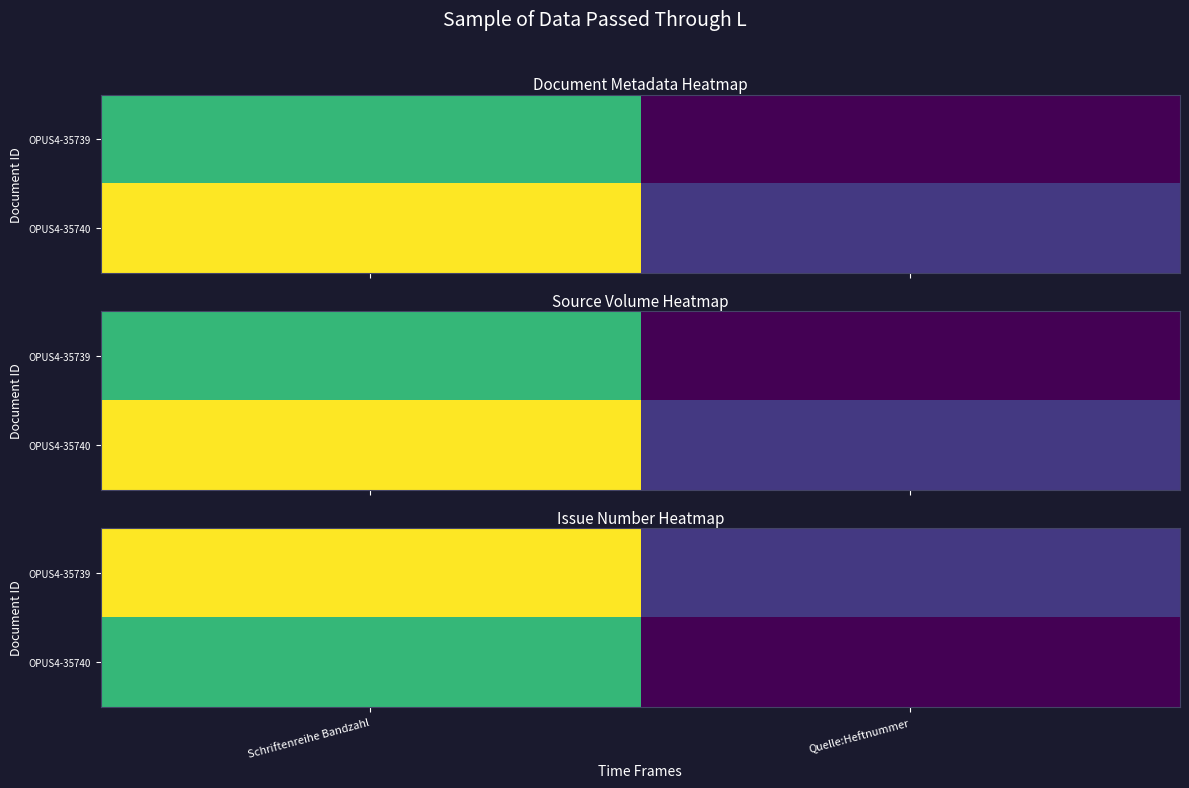

List the series in order of their peak value, lowest first.

OPUS4-35740, OPUS4-35739